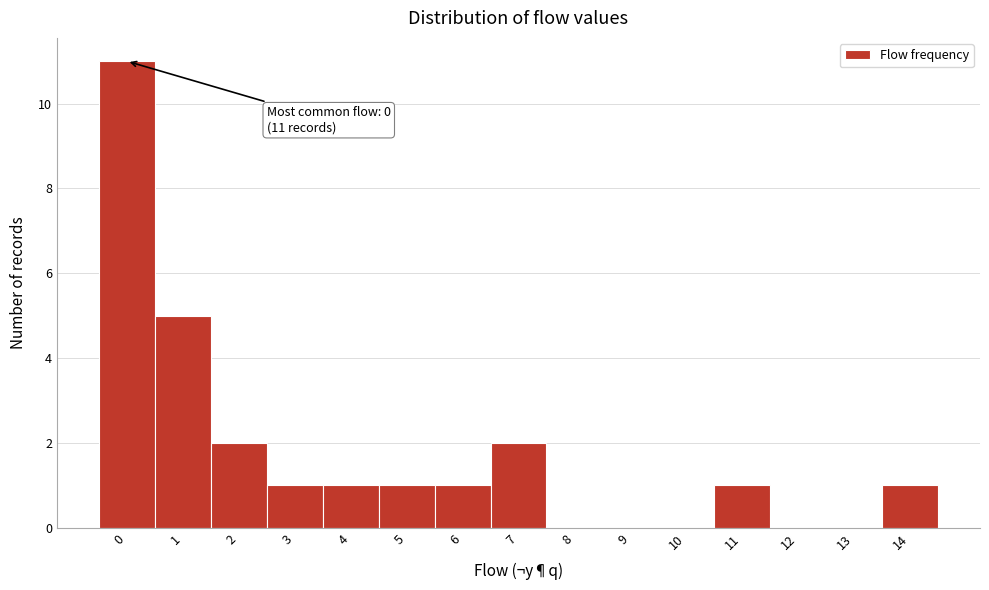

Over which range of the x-axis is the bar tallest?

-0.5 to 0.5